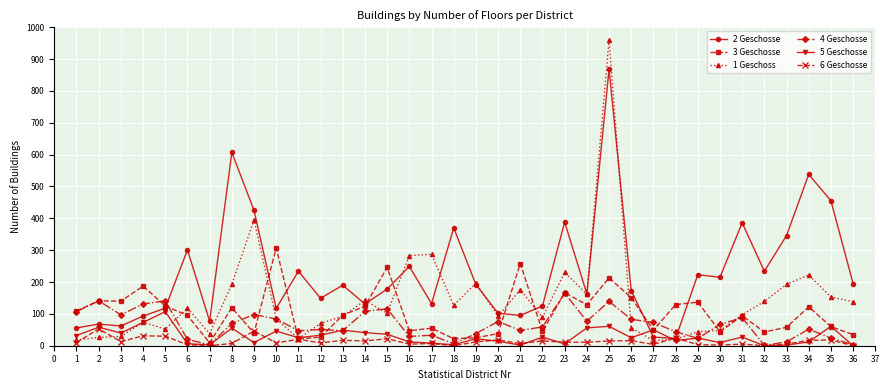

Is this an area chart (filled region under the line)?

No